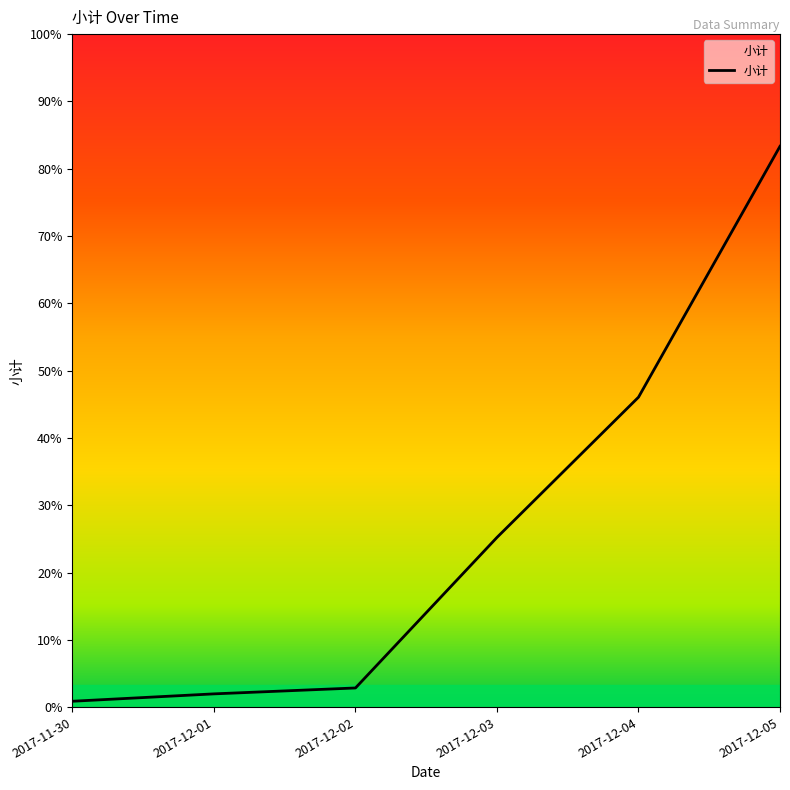

List the labels in order of value, smallest first.

2017-11-30, 2017-12-01, 2017-12-02, 2017-12-03, 2017-12-04, 2017-12-05